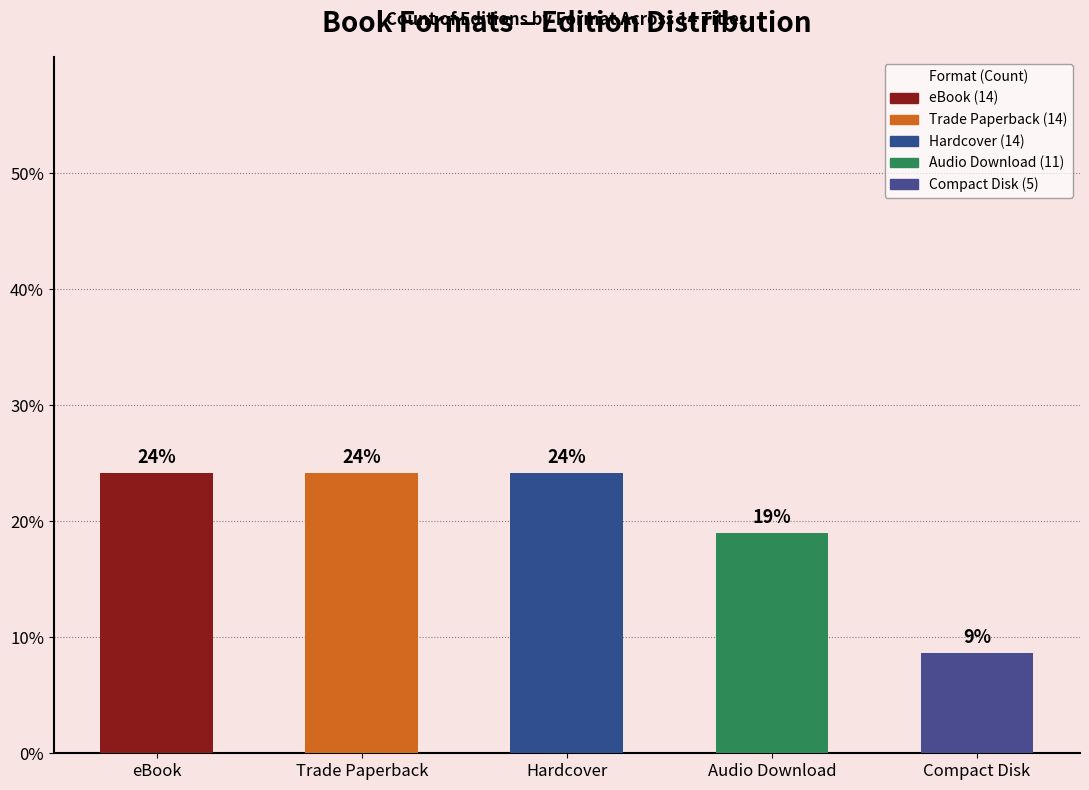

Does the chart contain any negative values?

No